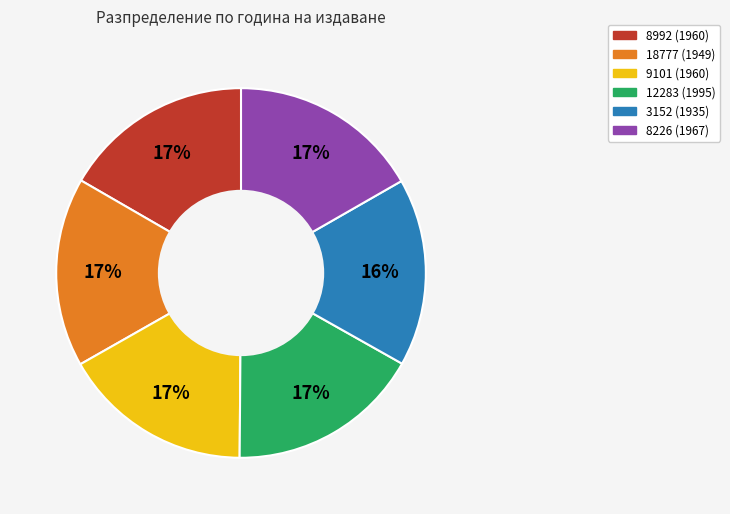

What percentage is the 8226 slice, to the nearest percent?

17%